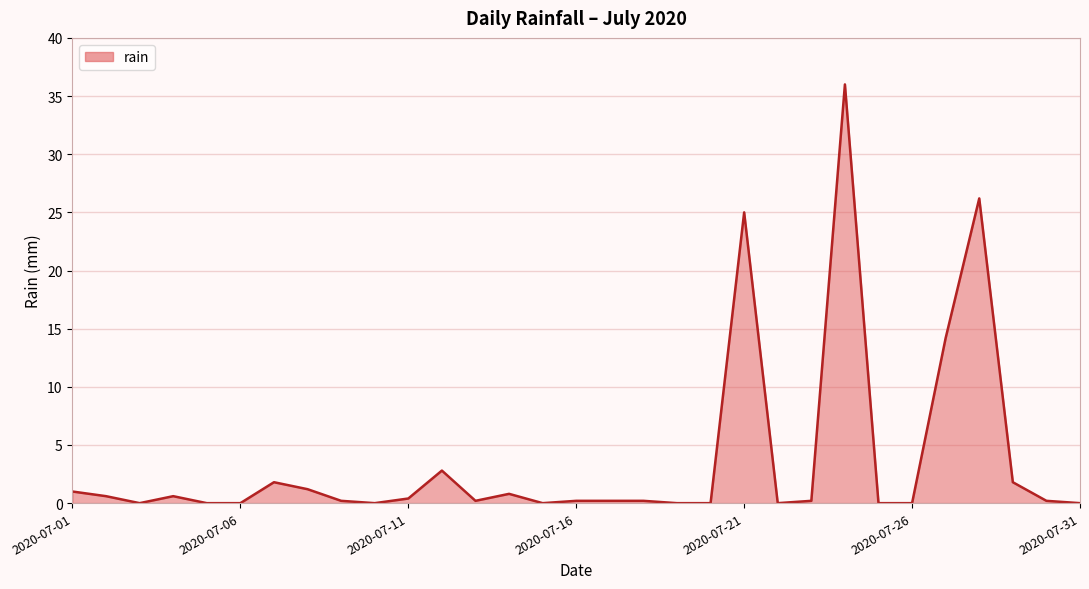

What is the maximum value shown in the chart?

36.0